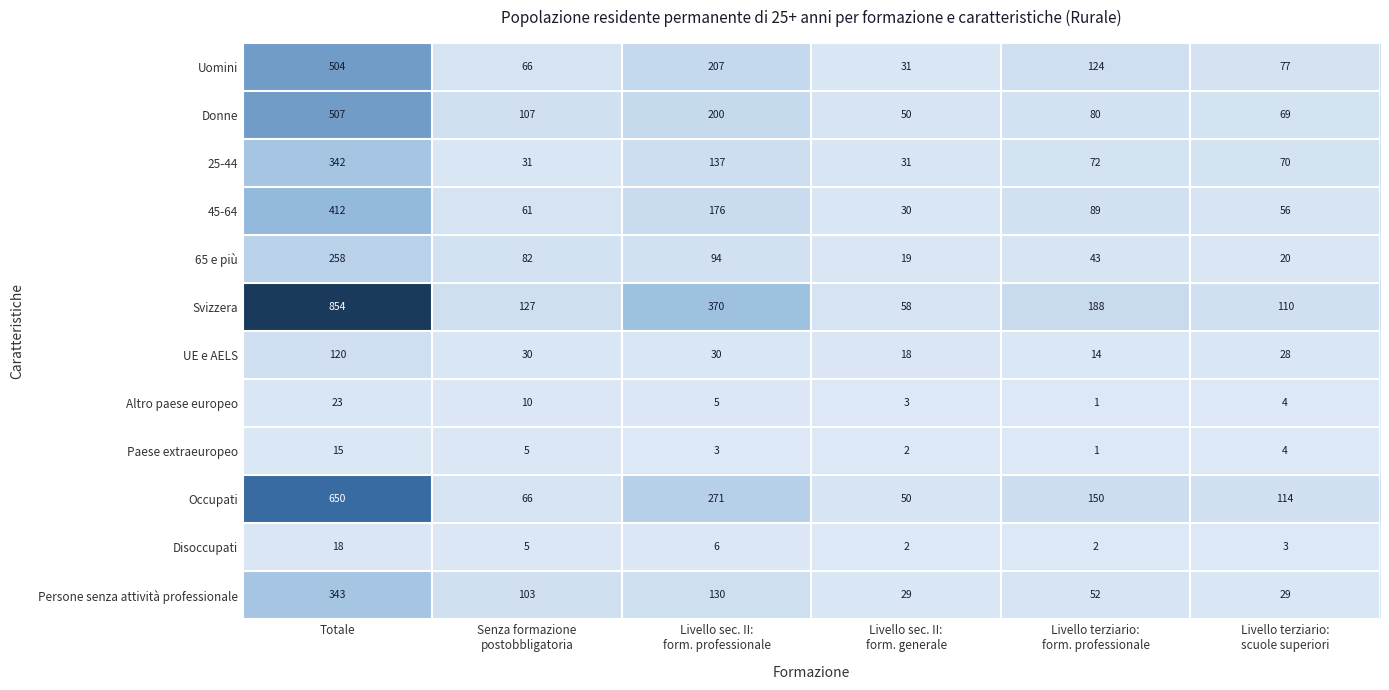

How many data points in Uomini are less than 124?

3